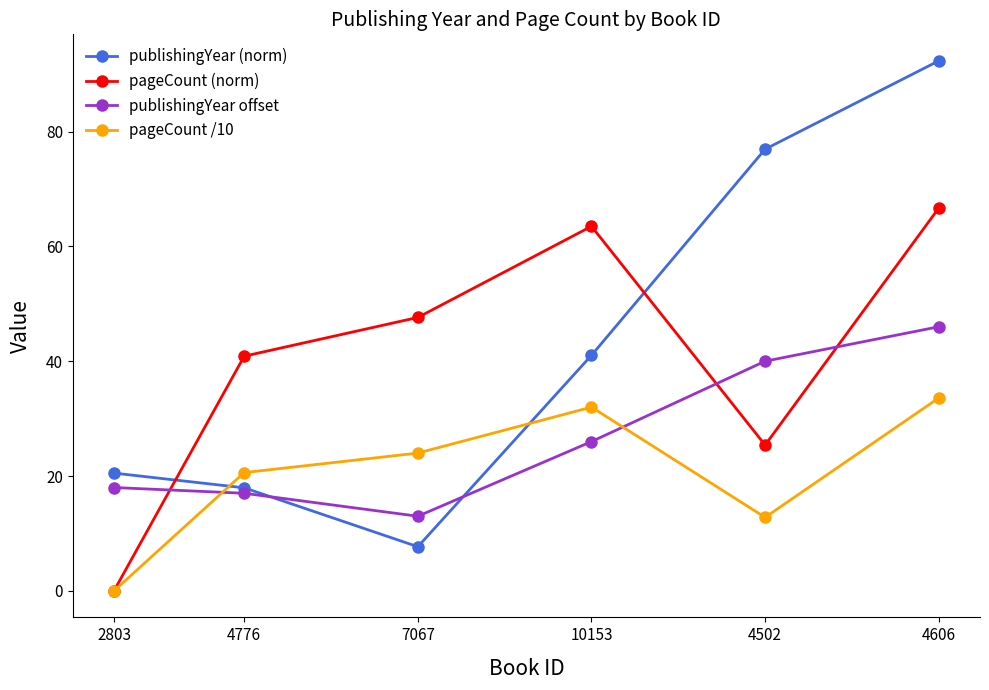

What is the label of the 6th point from the left?

4606